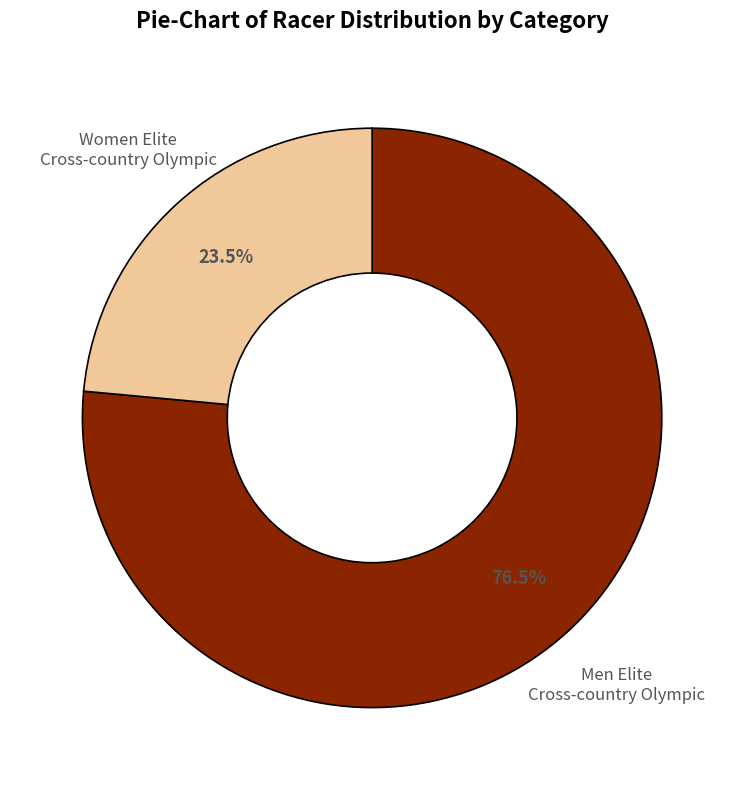

How many slices are in this pie chart?

2